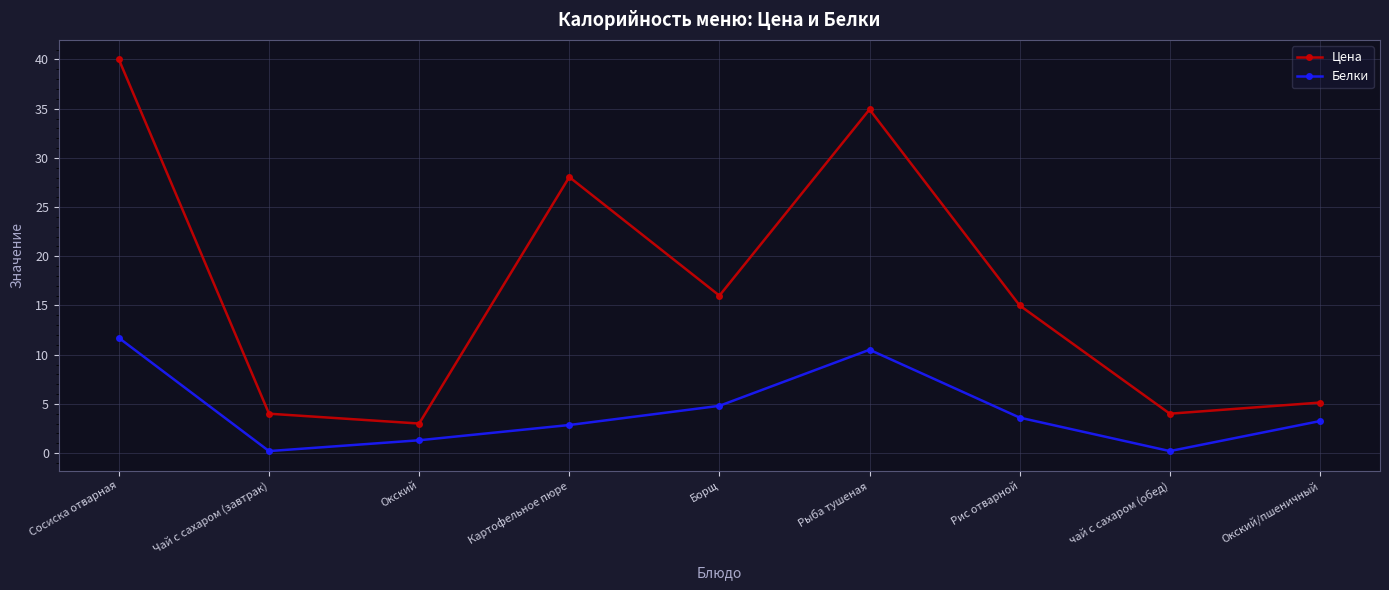

The Белки series shows 3.2 at Окский/пшеничный. True or false?

True